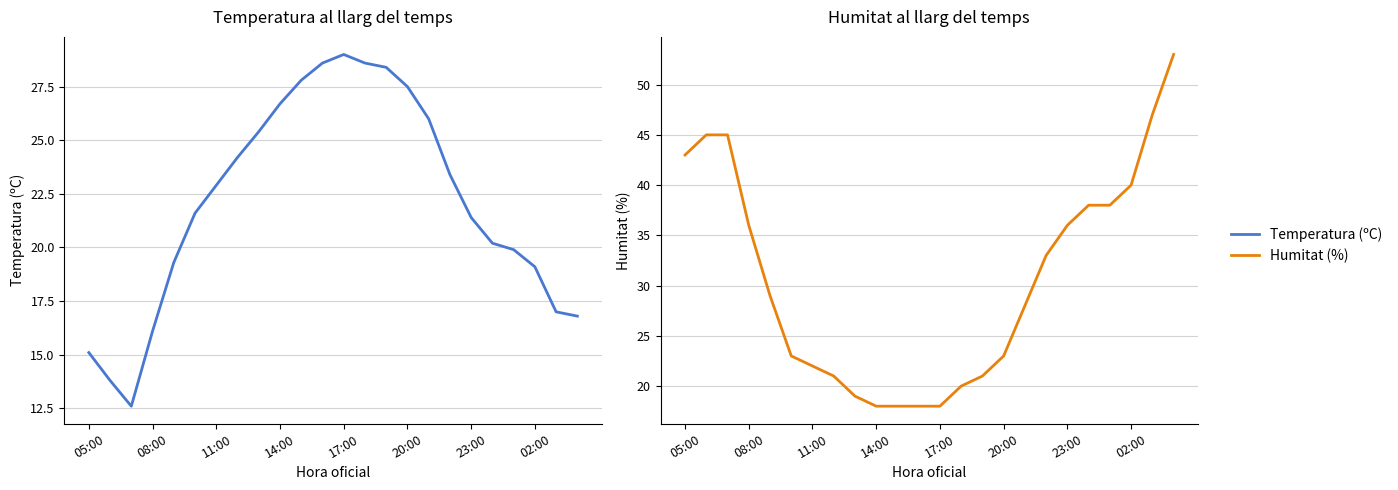

Which series has the widest spread of values?

Humitat (%)